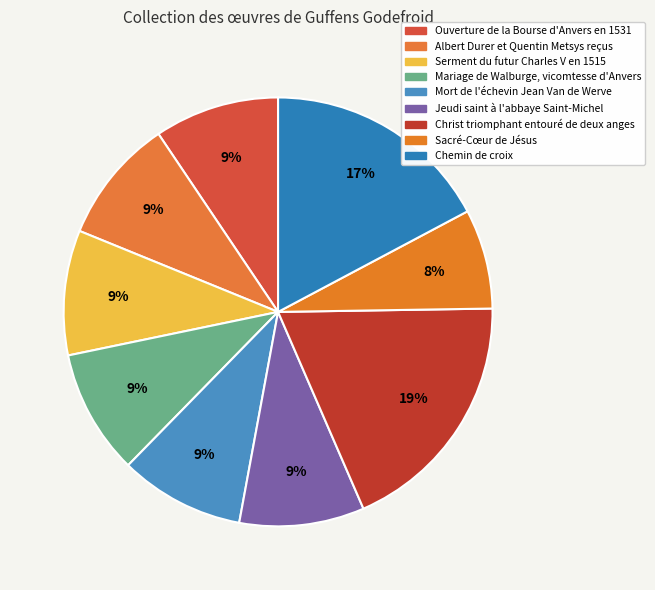

Which category has the biggest portion of the pie?

Christ triomphant entouré de deux anges